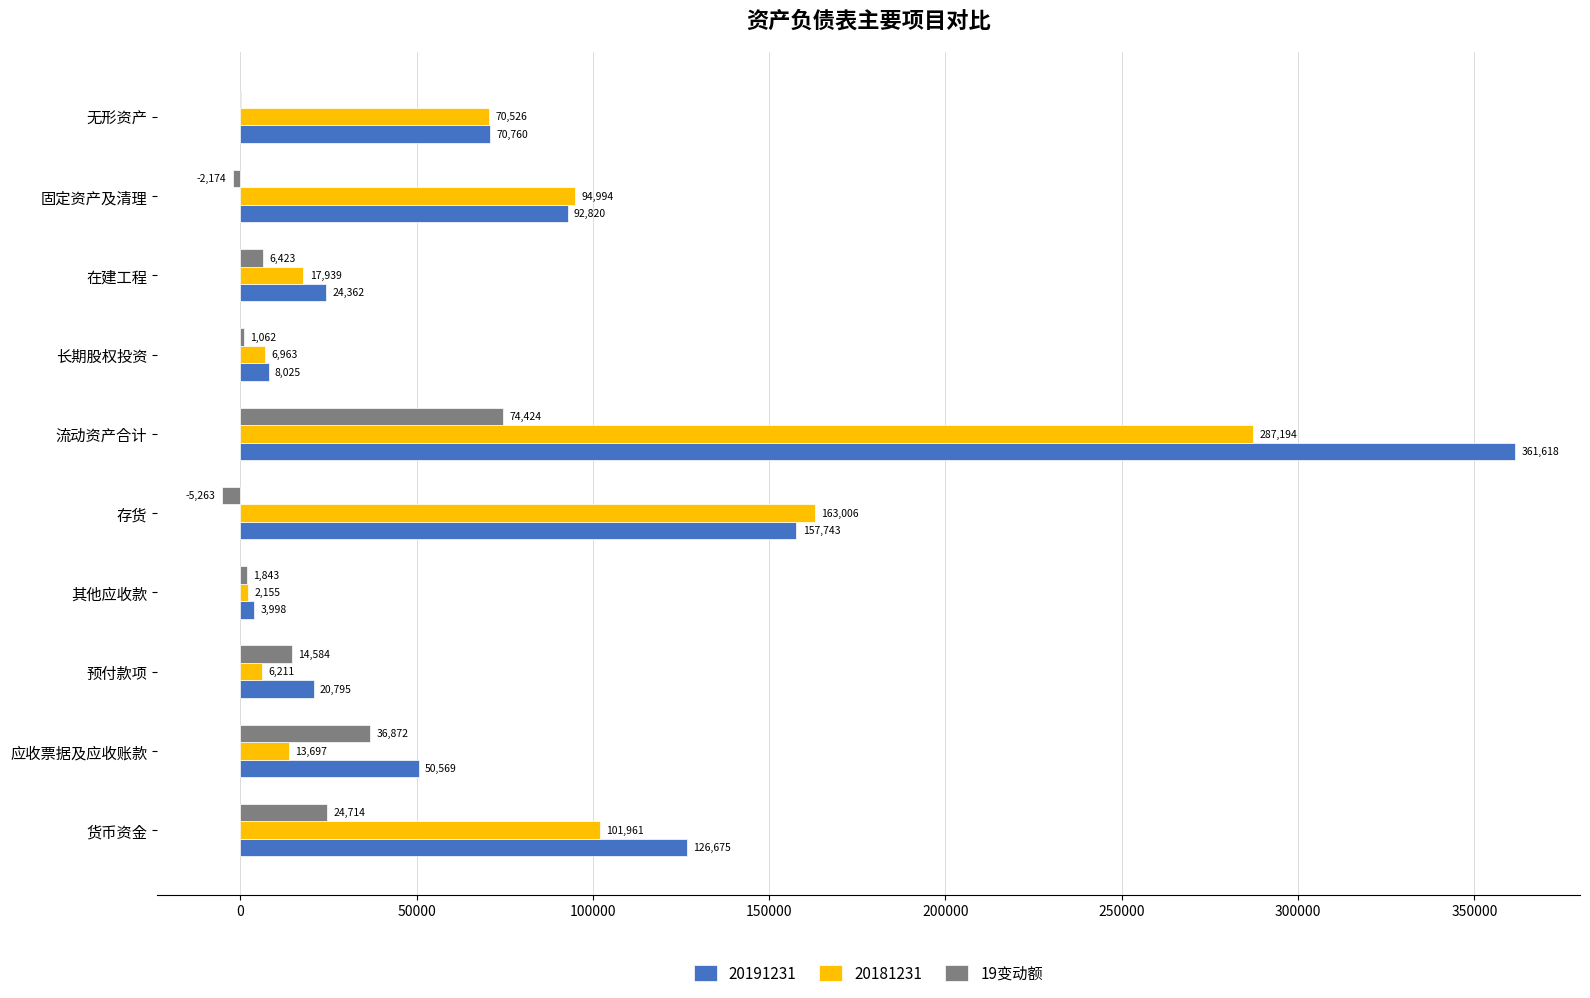

Read the 20191231 value at 存货.

157743.1